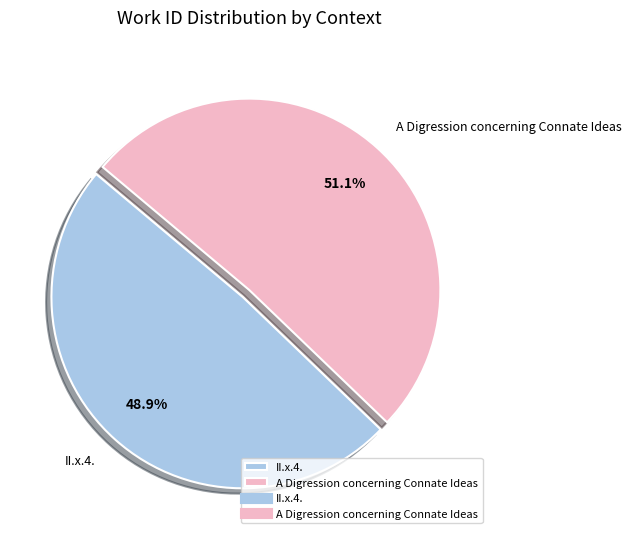

To the nearest percent, what percentage of the pie is II.x.4.?

49%